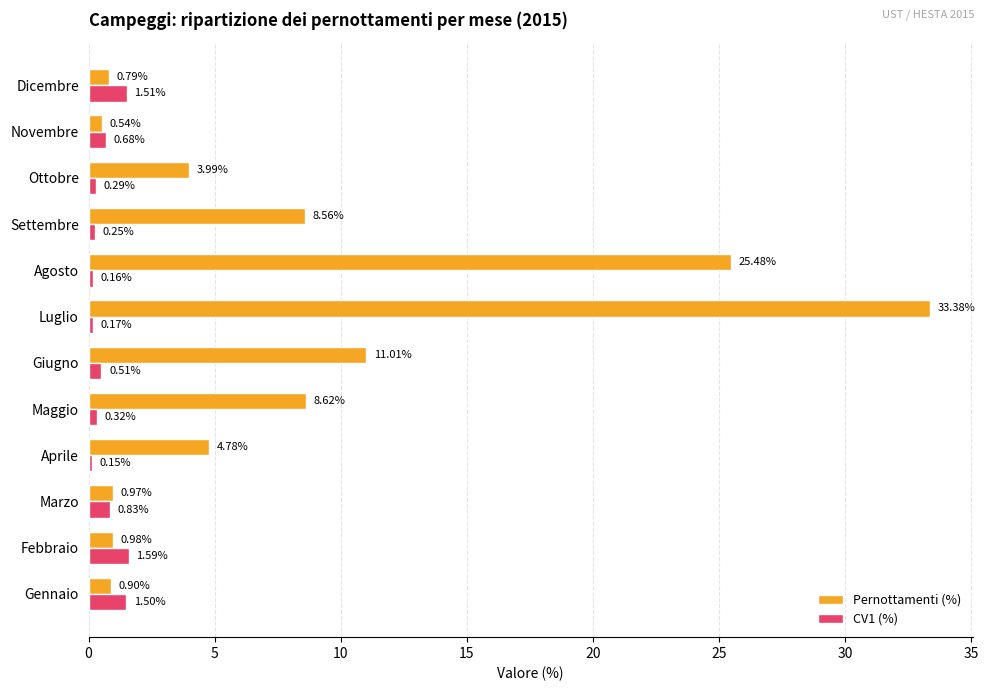

Which series changed the most between Gennaio and Maggio?

Pernottamenti (%)